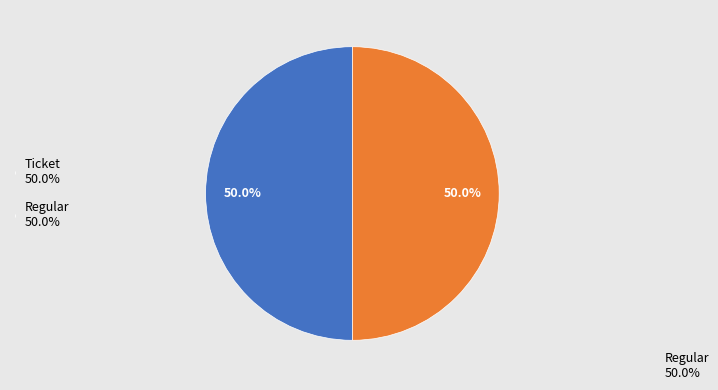

Combined, what portion of the pie is Ticket and Regular?

100.0%